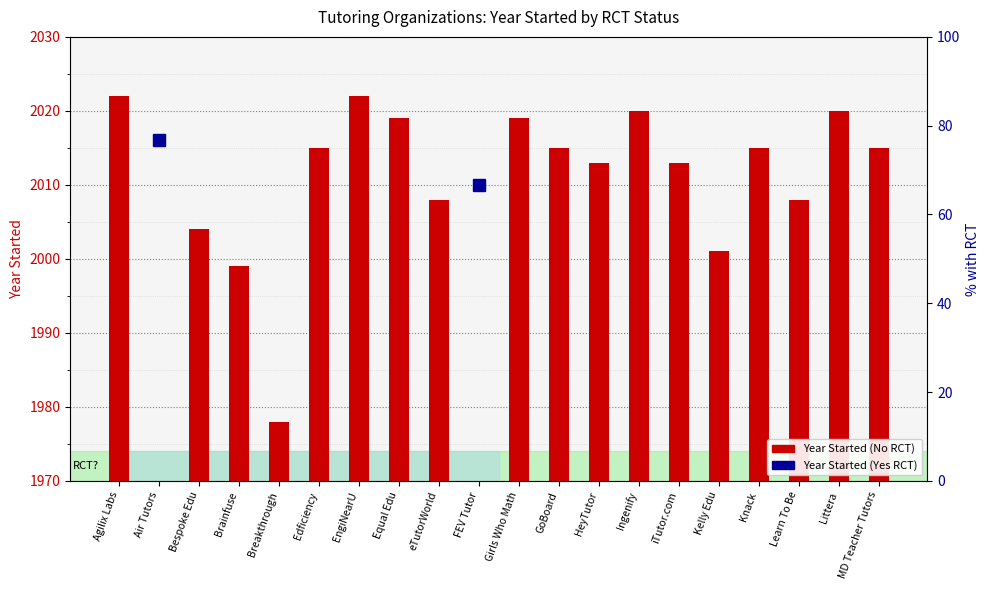

Are the bars horizontal?

No